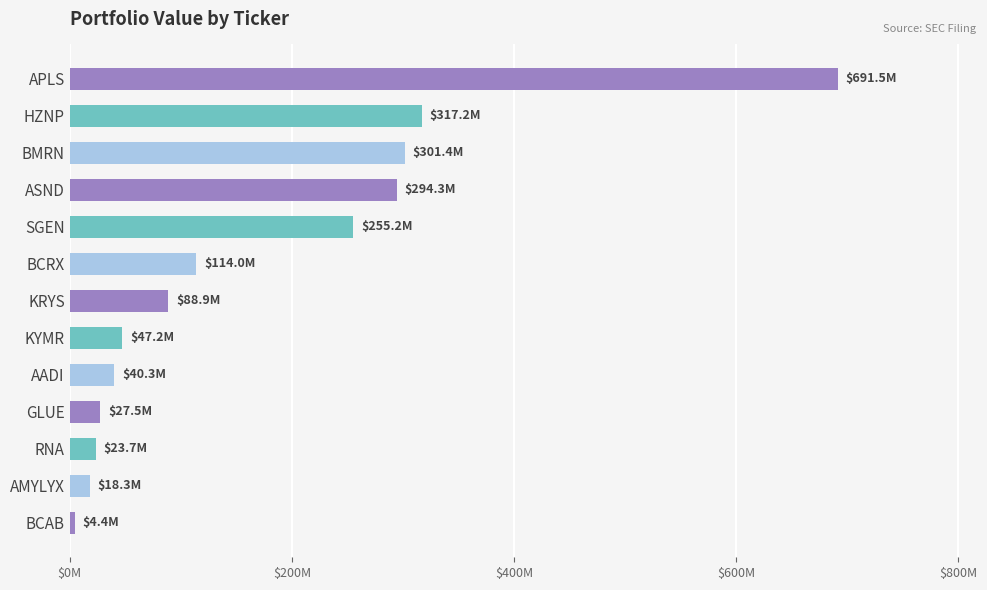

What is the maximum value shown in the chart?

691538000